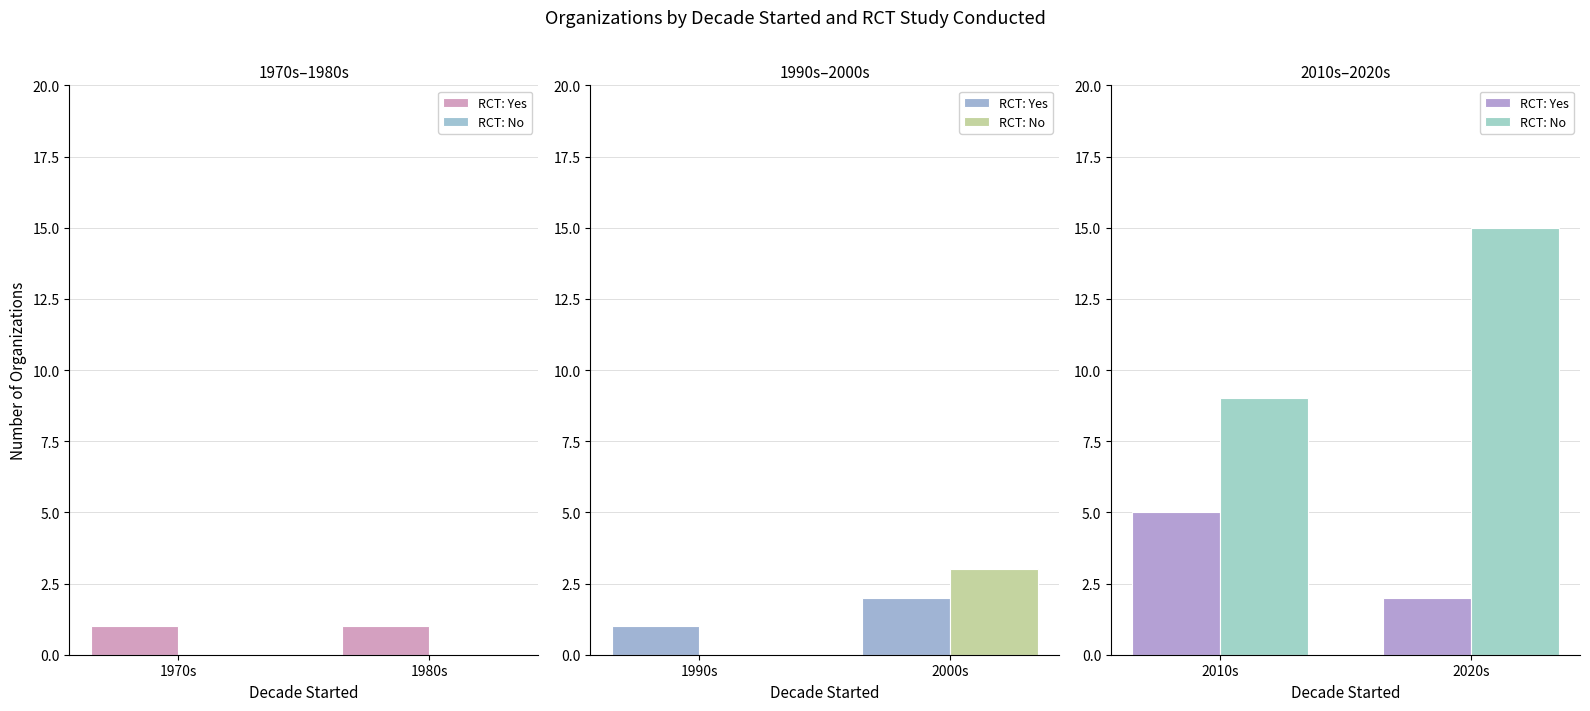

What is the label of the 2nd bar from the left?

2020s